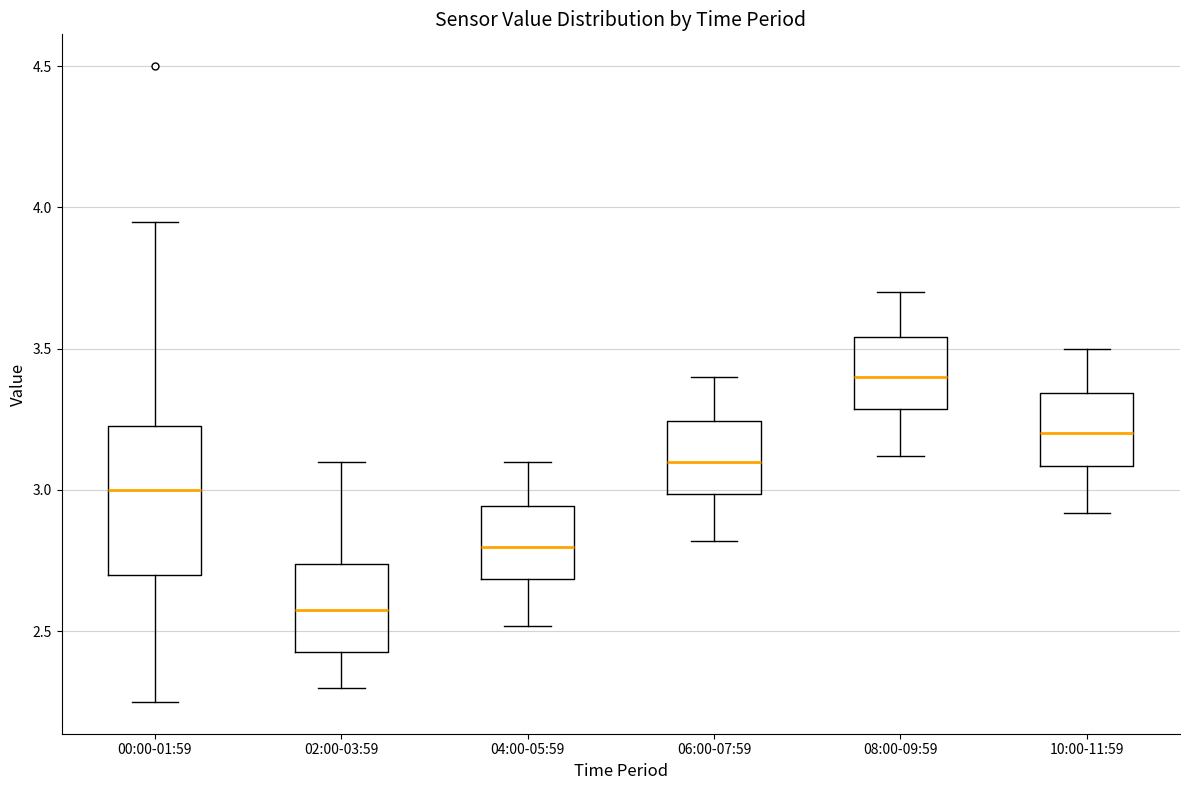

Where is the upper edge of the box for 10:00-11:59 on the y-axis? The values are not printed on the chart, so give them approximately, as read against the axis.

3.35